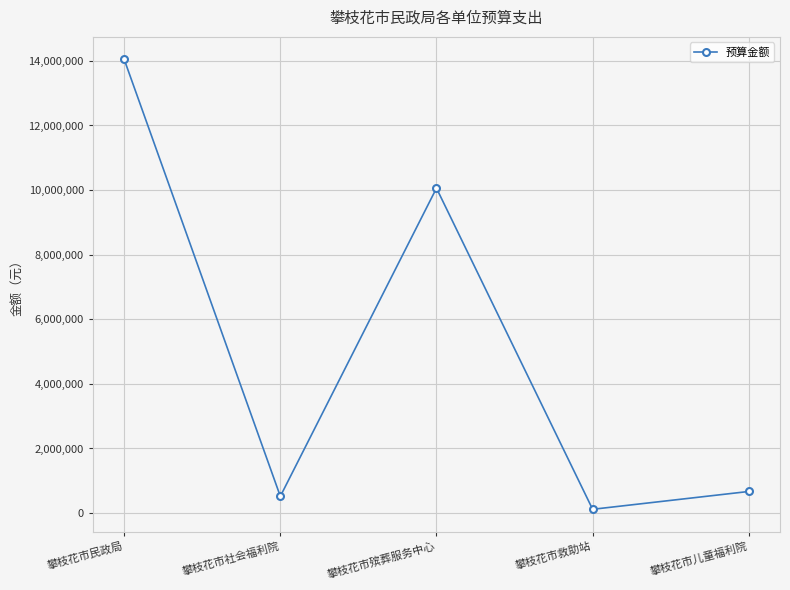

What is the sum of the values at 攀枝花市社会福利院 and 攀枝花市殡葬服务中心?

10578000